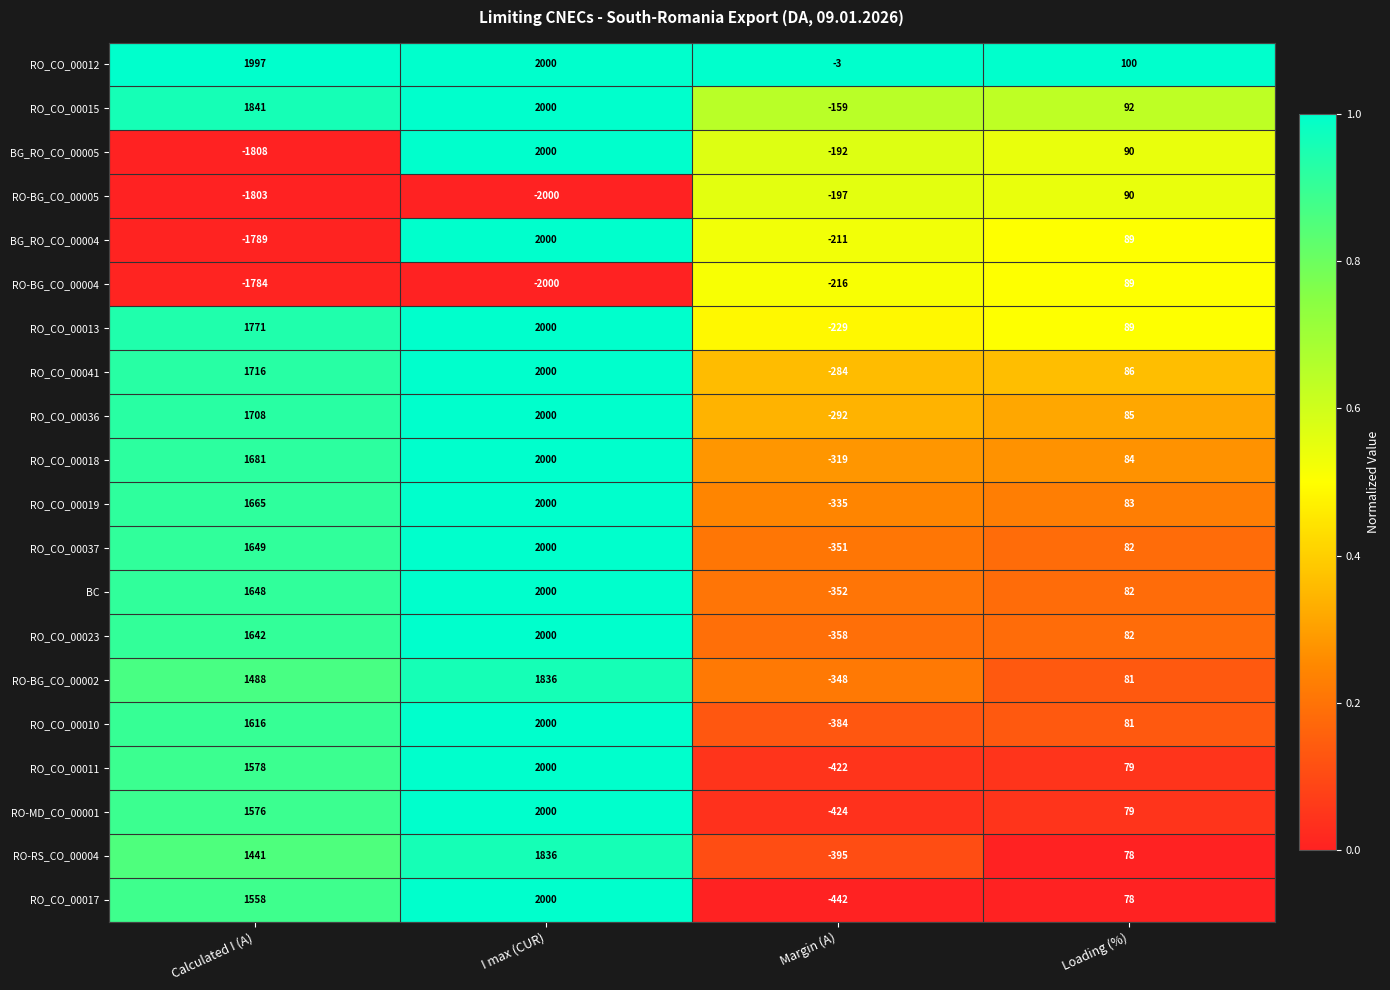

How many RO_CO_00013 values are between 89 and 2000?

3